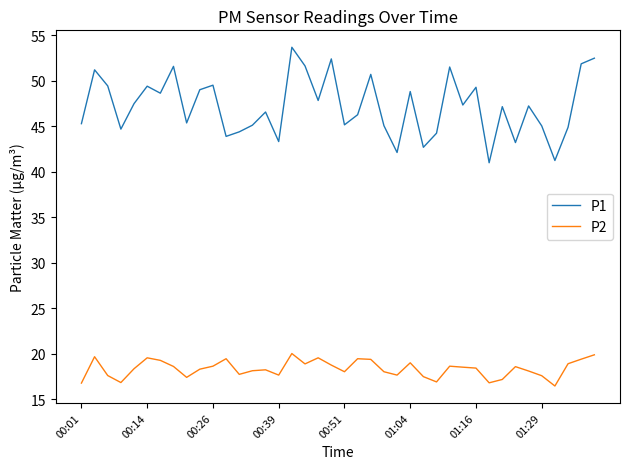

List the series in order of their overall mean, highest first.

P1, P2